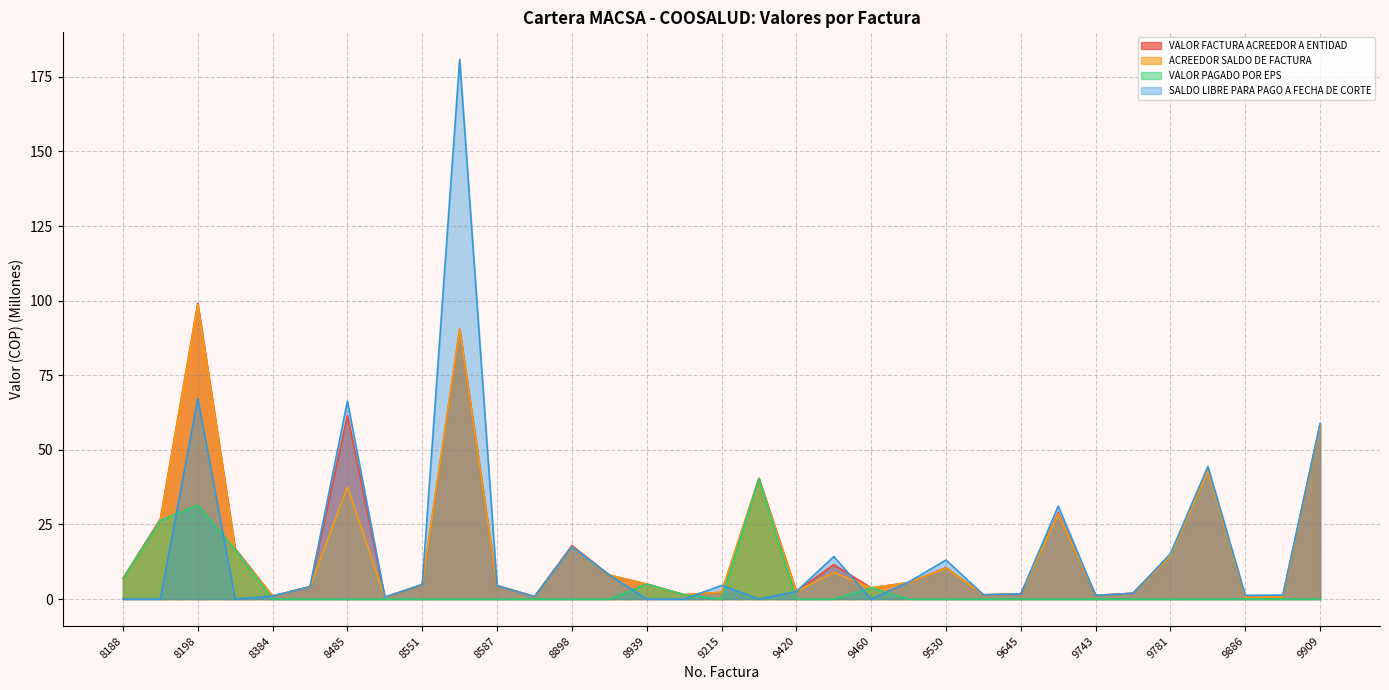

What is the difference between the highest and lowest values at 9460?

3.8